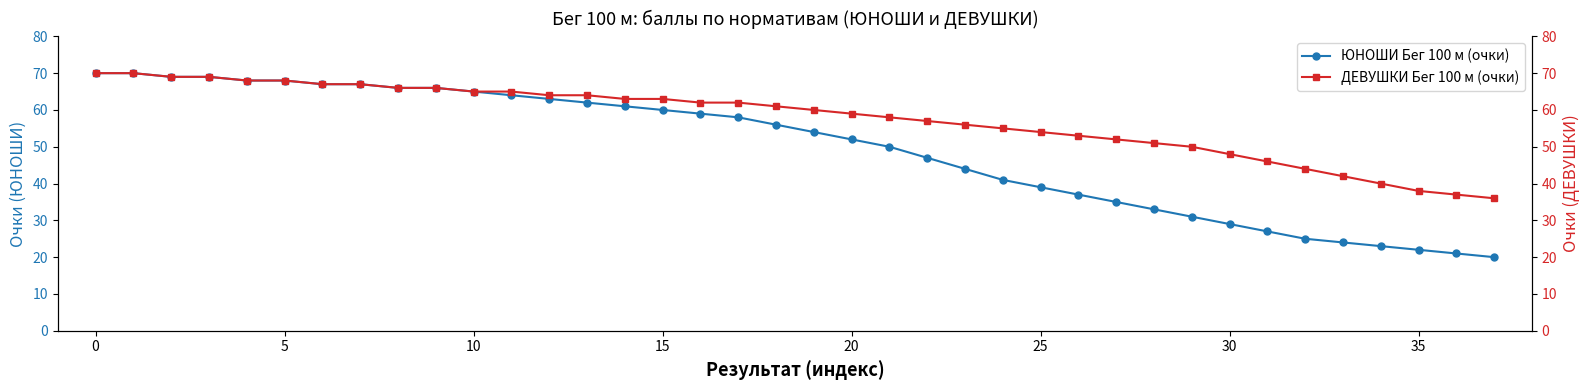

How many lines are shown in the chart?

2